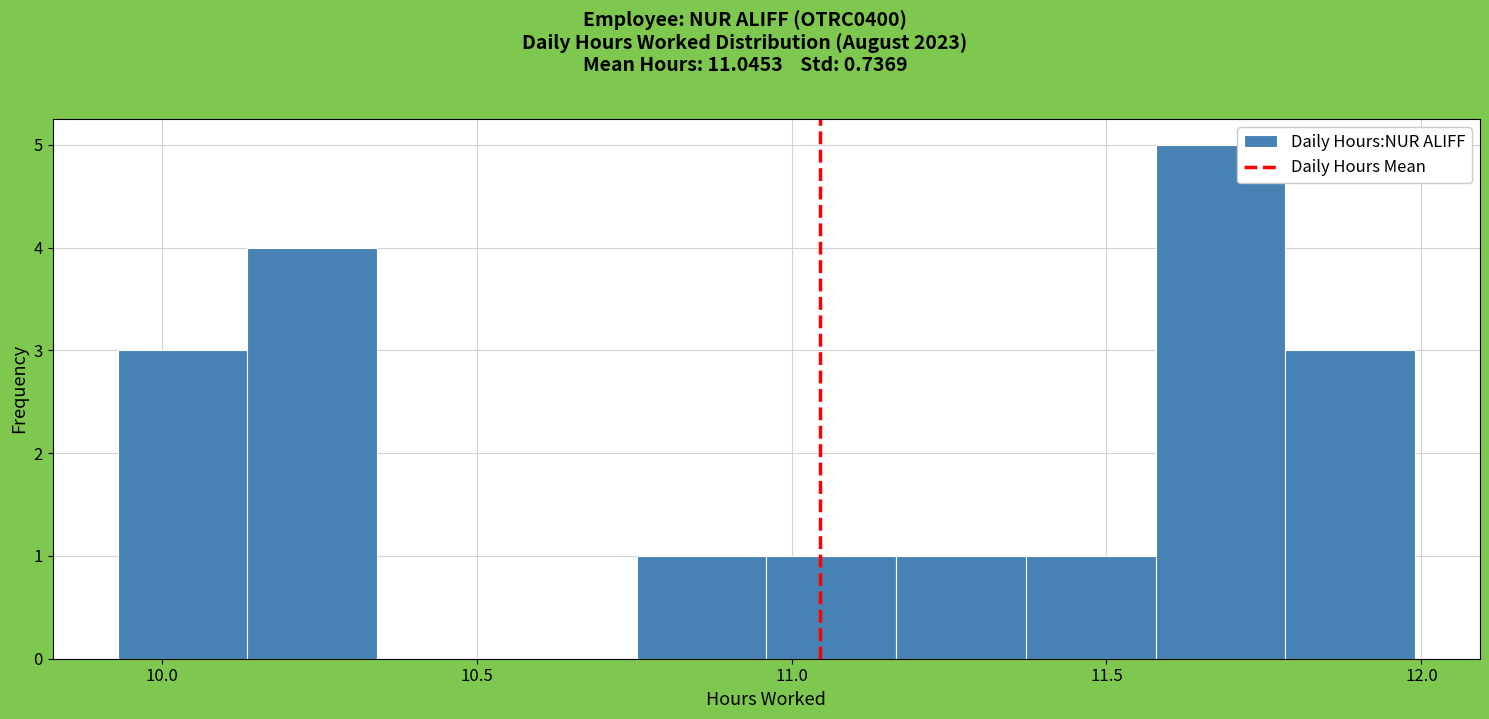

Reading left to right, list every bar in this chart as the range it spans on the x-axis followed by its height. Neither the bar edges nor the heights are printed on the chart, so give them approximately, as read against the axes.

9.95 to 10.15: 3
10.15 to 10.35: 4
10.35 to 10.55: 0
10.55 to 10.75: 0
10.75 to 10.95: 1
10.95 to 11.15: 1
11.15 to 11.35: 1
11.35 to 11.60: 1
11.60 to 11.80: 5
11.80 to 12.00: 3